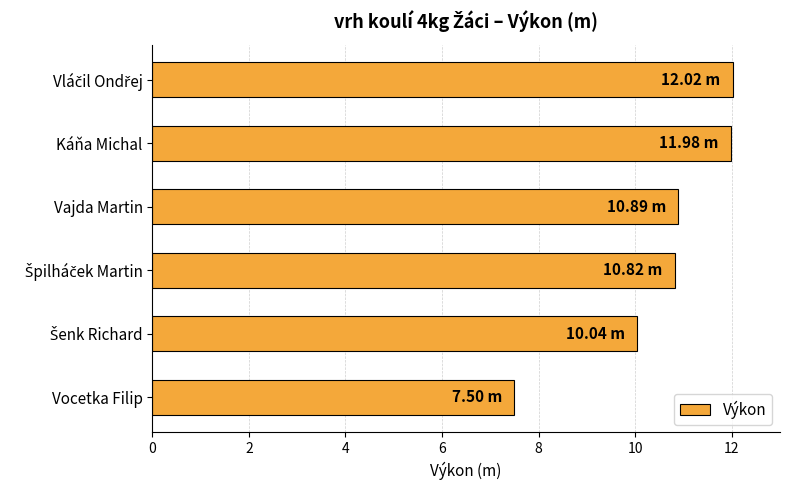

Approximately how many times larger is the value at Káňa Michal compared to Vajda Martin?

1.1